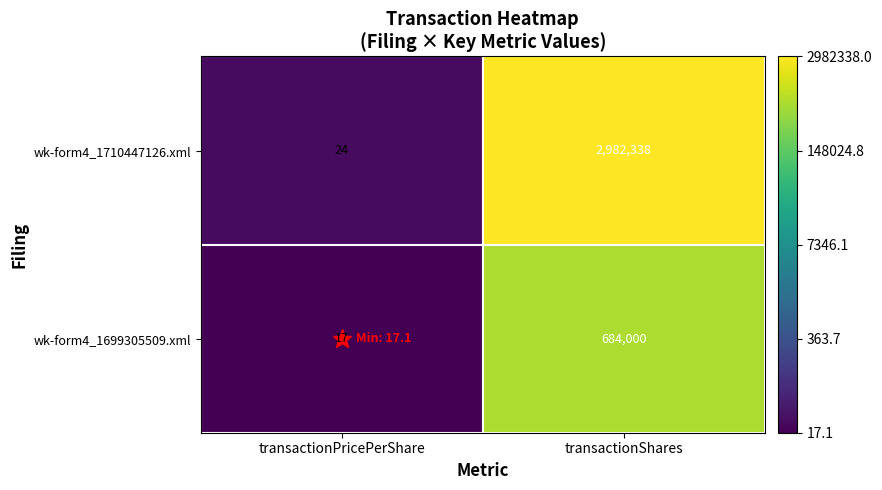

What is the smallest value displayed?

17